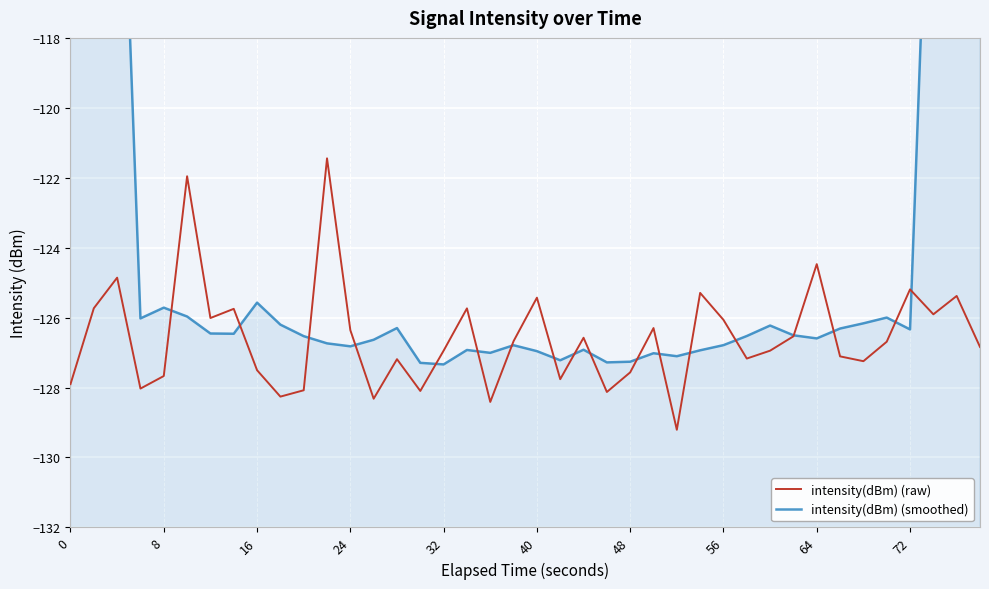

What is the minimum value for intensity(dBm) (raw)?

-129.2